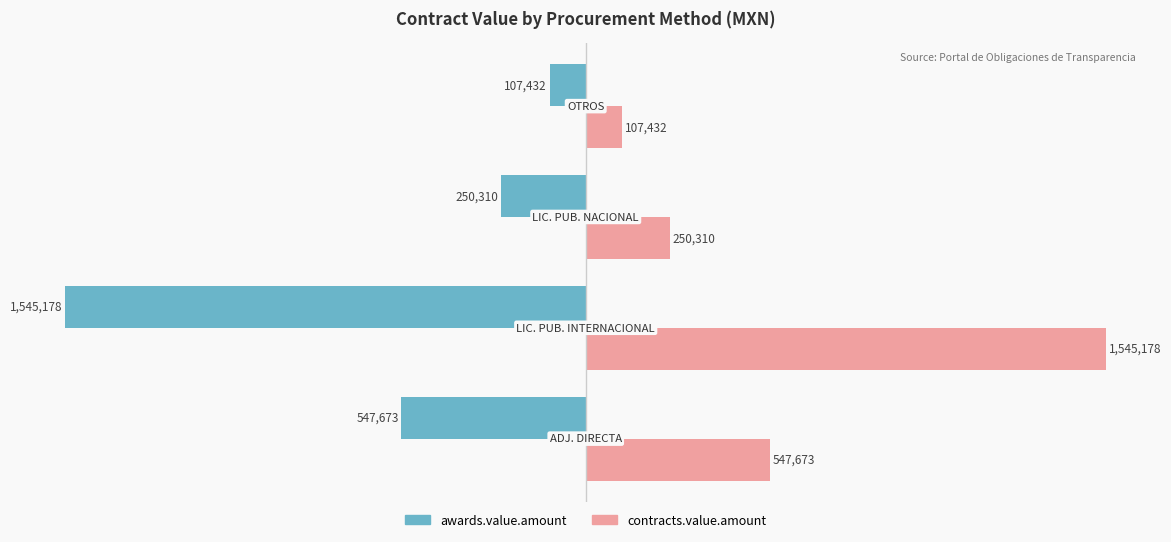

What is the difference between the maximum and minimum values in the contracts.value.amount series?

1437745.5